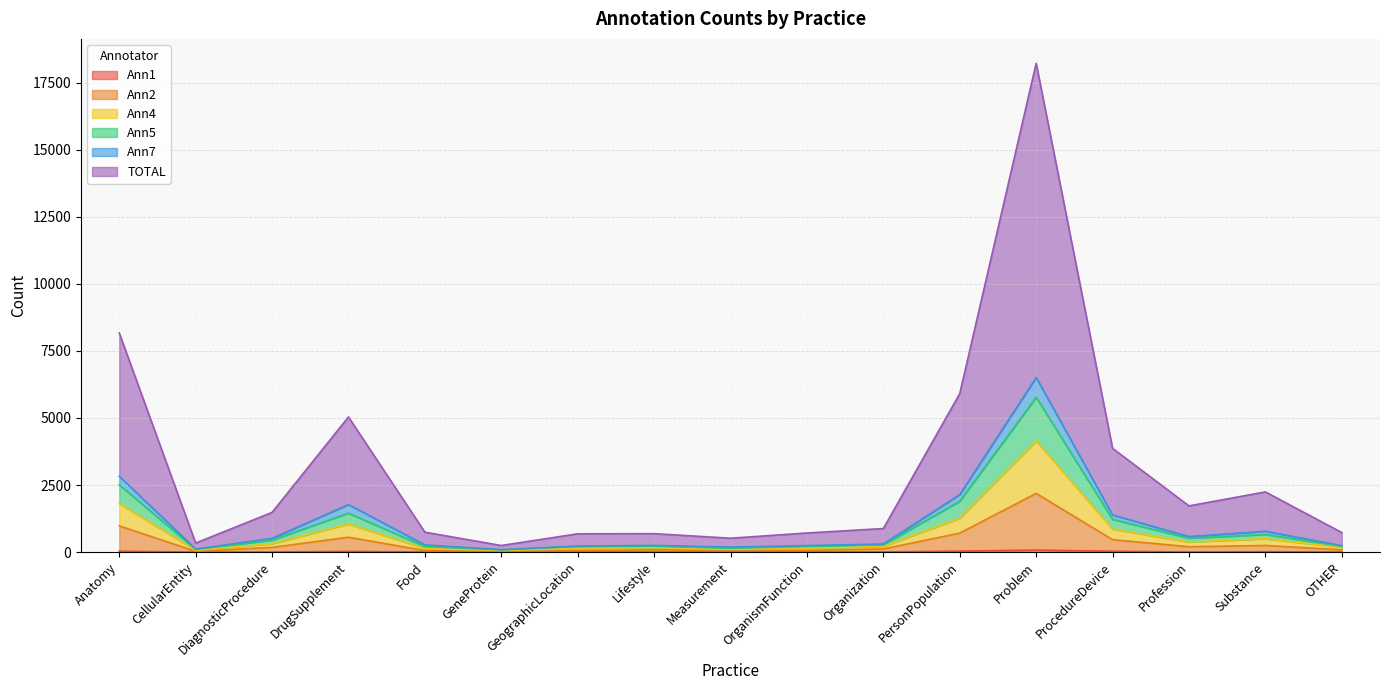

What is the minimum value for TOTAL?

245